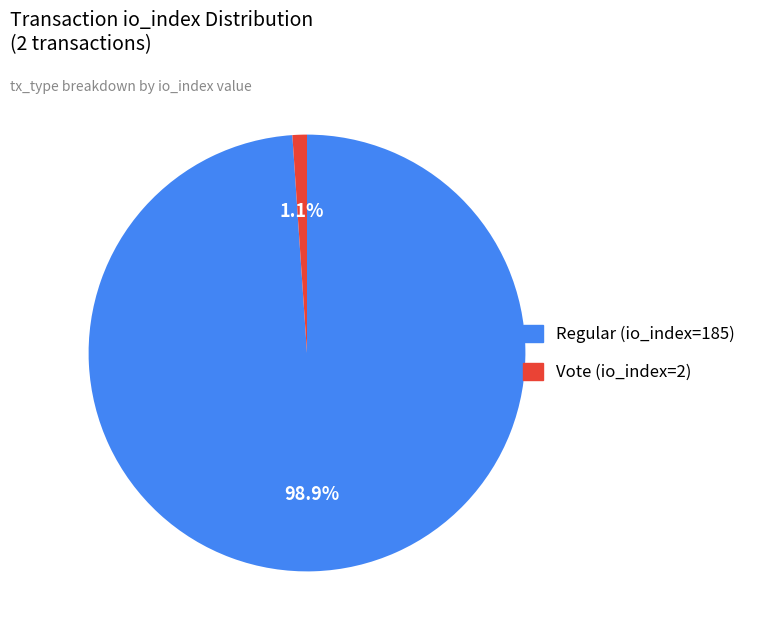

Is the sum of Vote (io_index=2) and Regular (io_index=185) greater than half?

Yes